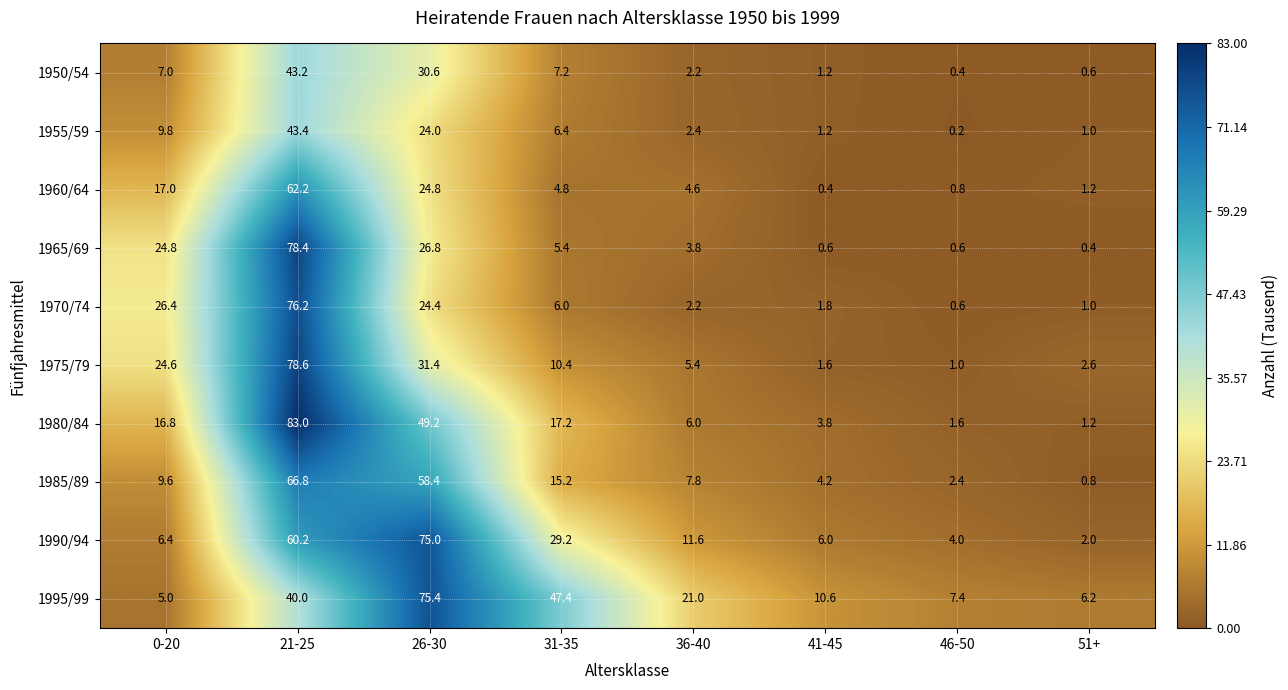

How many series are shown in this chart?

10